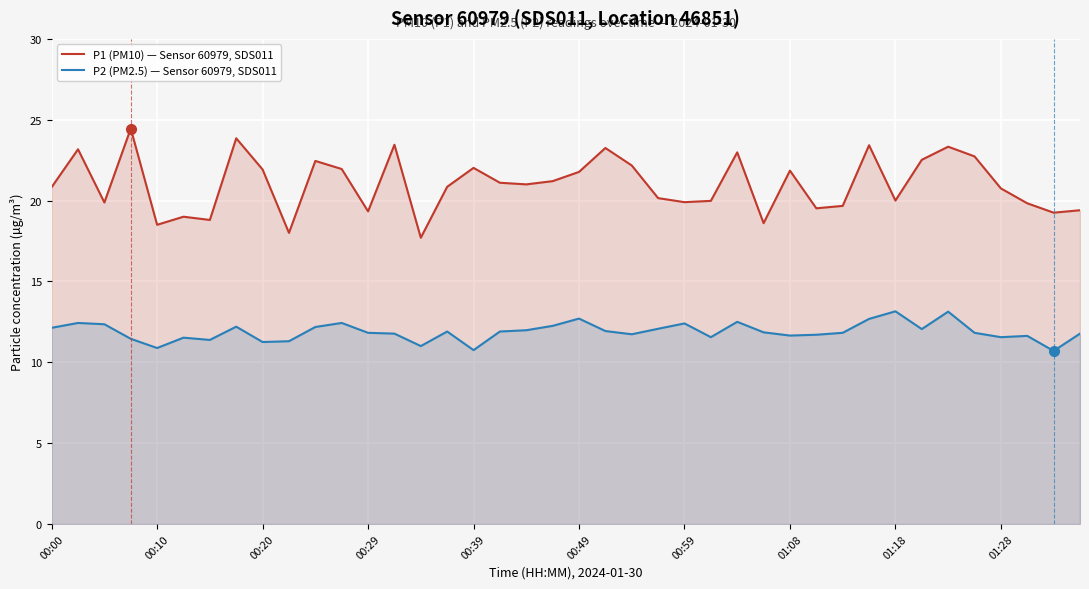

What is the smallest value displayed?

10.7